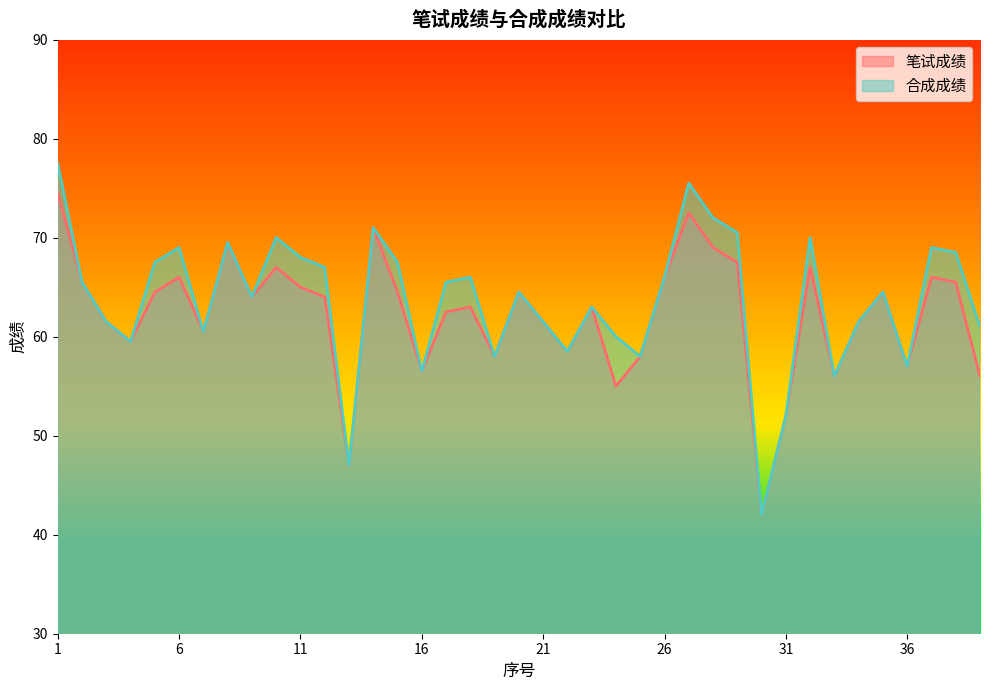

What is the sum of all 笔试成绩 values?

2427.0